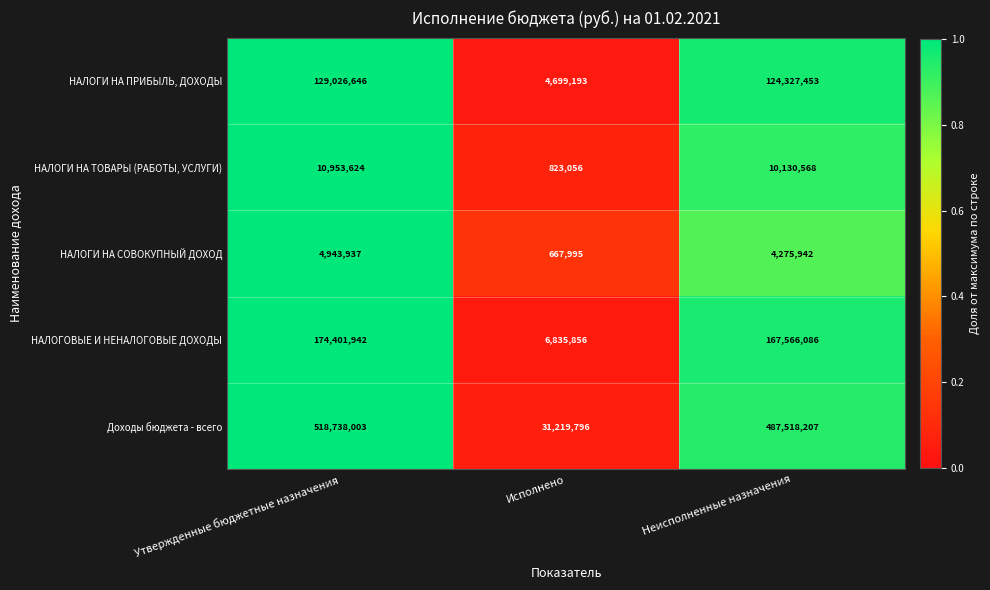

Is the value of НАЛОГОВЫЕ И НЕНАЛОГОВЫЕ ДОХОДЫ at Исполнено greater than the value of НАЛОГИ НА ПРИБЫЛЬ, ДОХОДЫ at Неисполненные назначения?

No